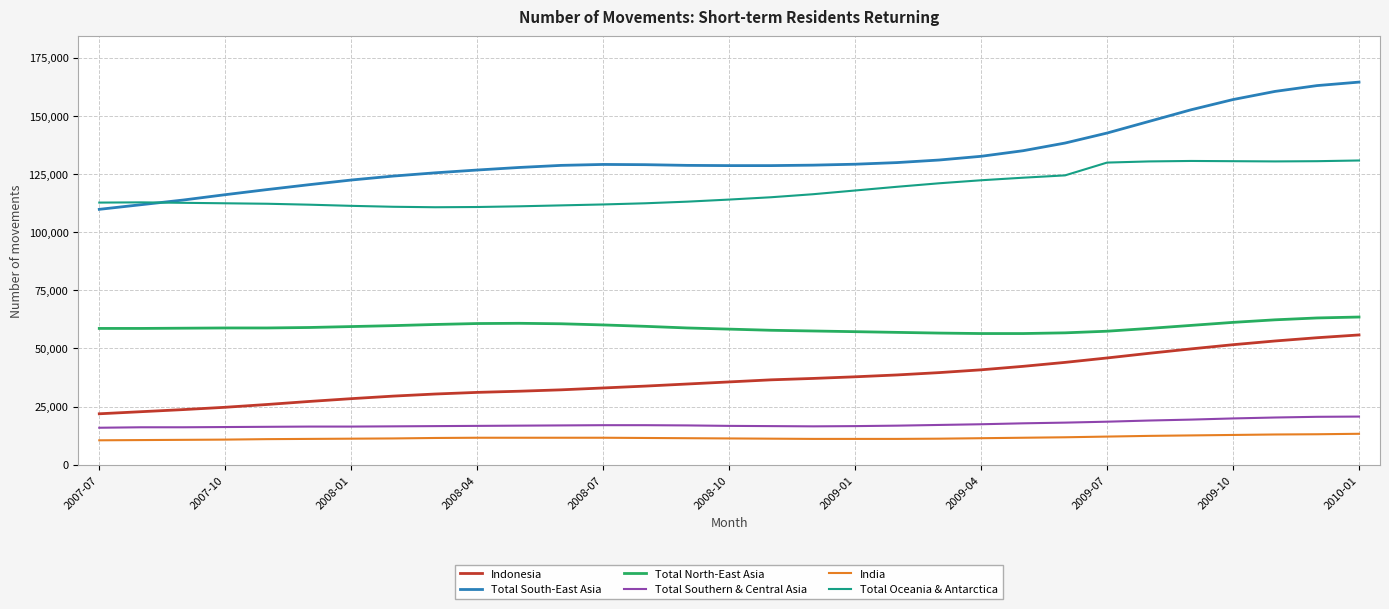

What is the maximum value for Indonesia?

55800